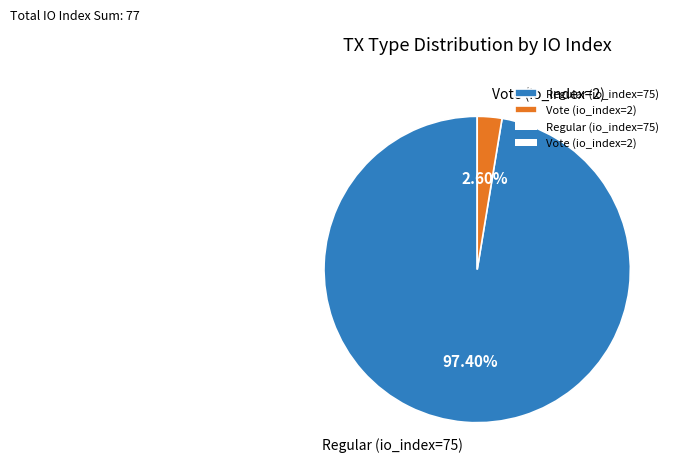

Which slice represents more than half of the pie?

Regular (io_index=75)